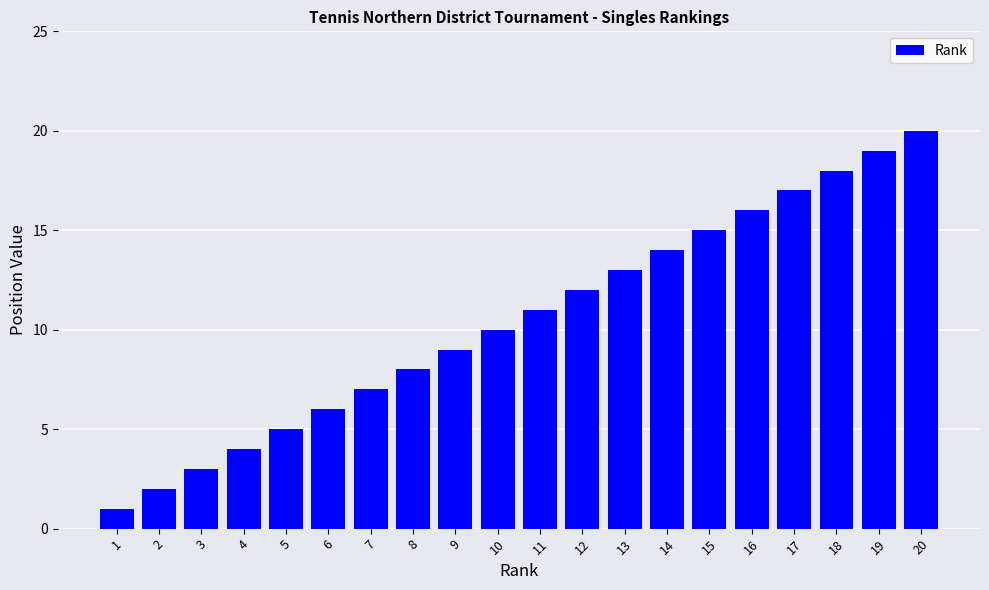

What is the value of the 8th bar from the left?

8